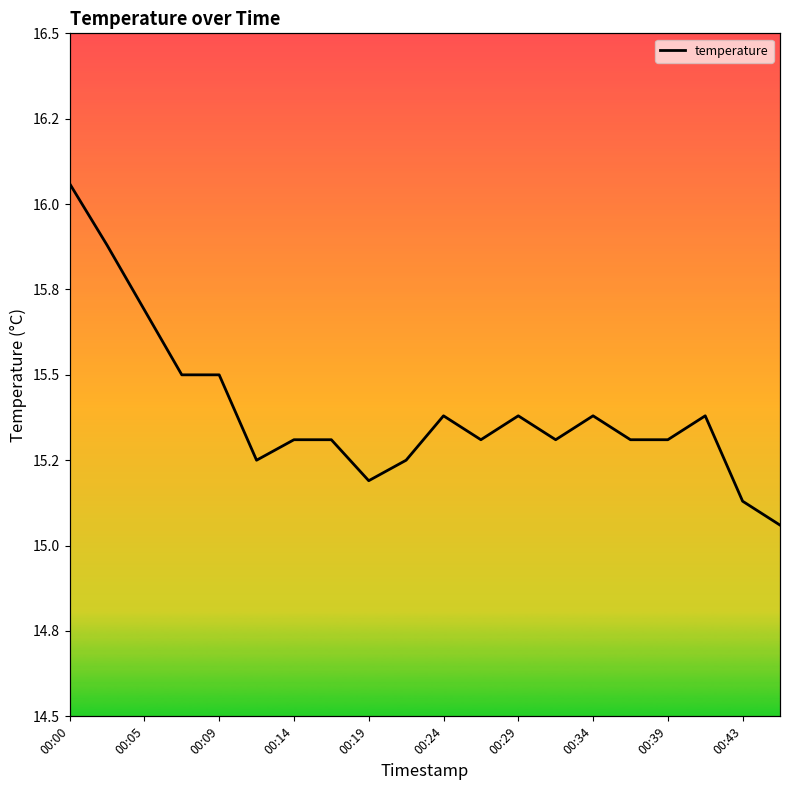

Where is the first local maximum?

00:24